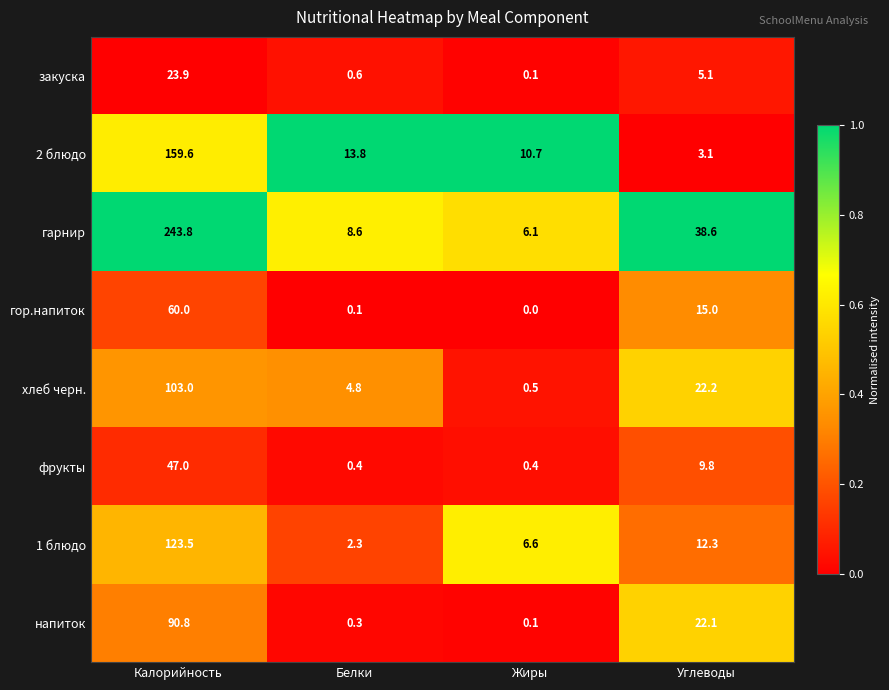

The гарнир series shows 243.8 at Калорийность. True or false?

True